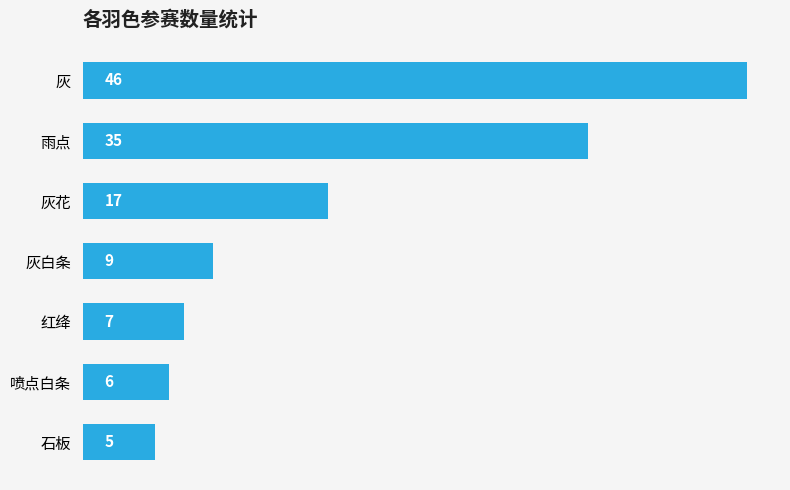

Is it true that the value at 红绛 is 7?

True